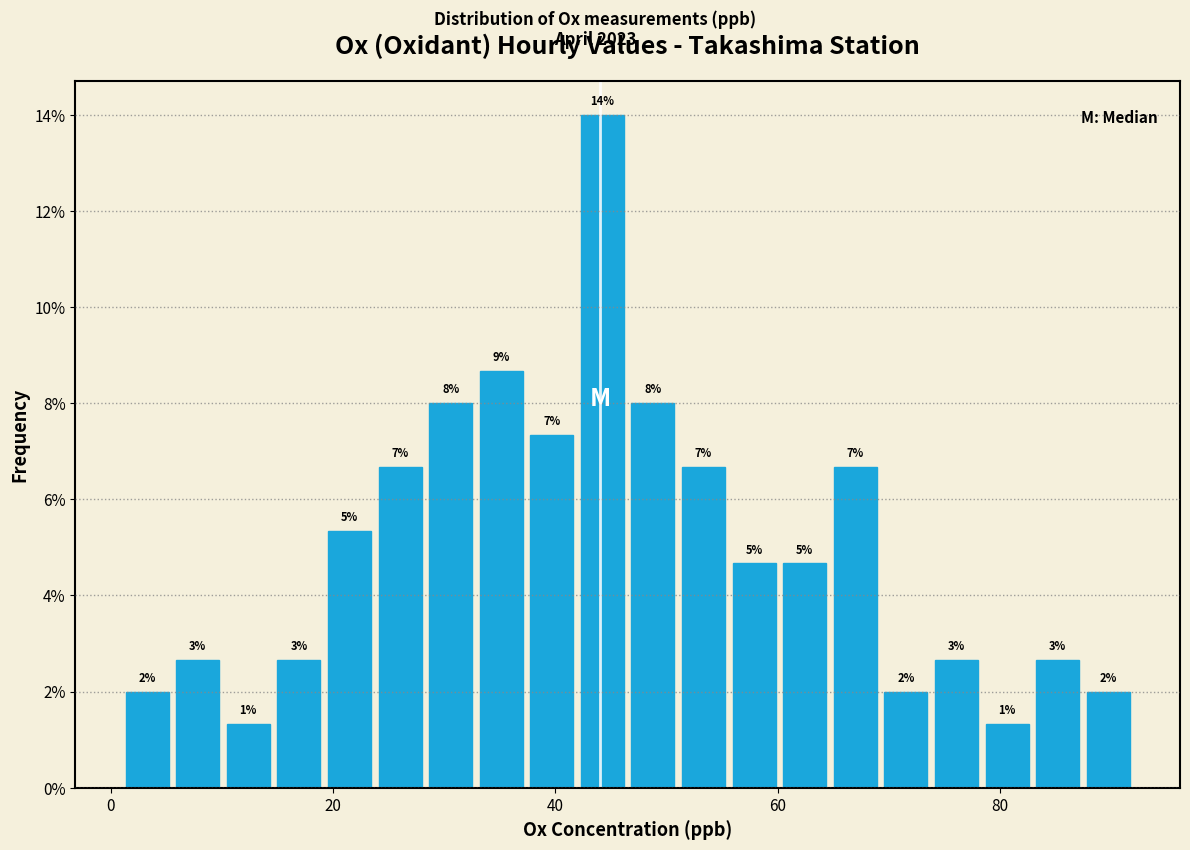

Read against the x-axis, roughly where is the centre of the tallest bar?

44